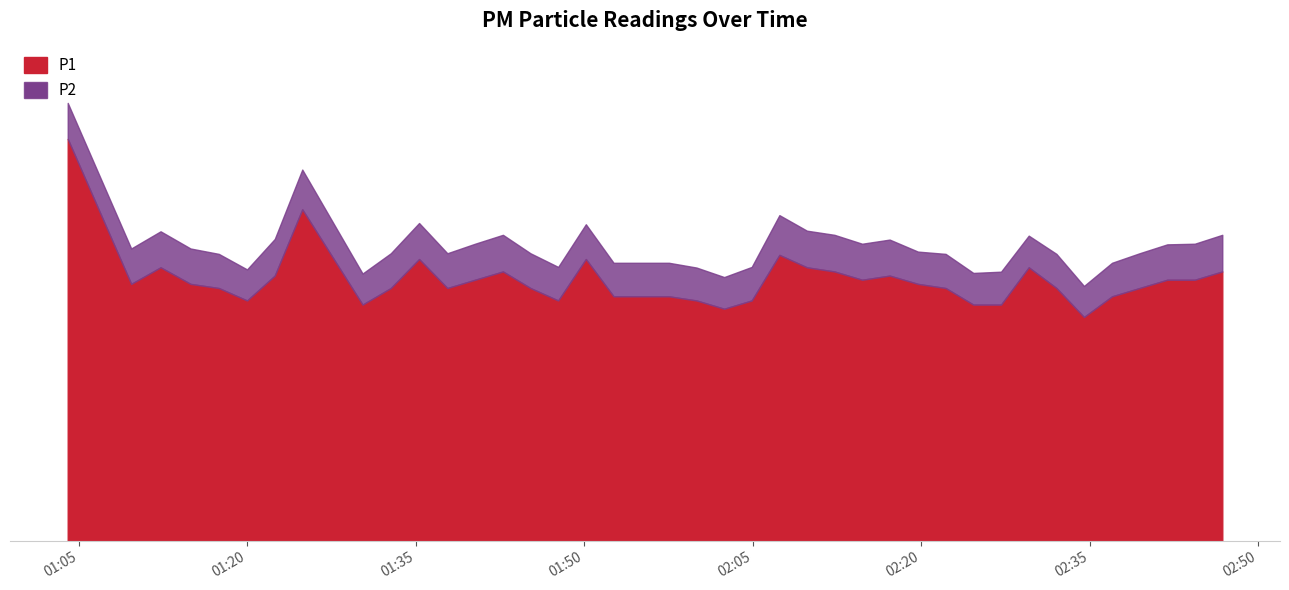

List the series in order of their peak value, lowest first.

P2, P1